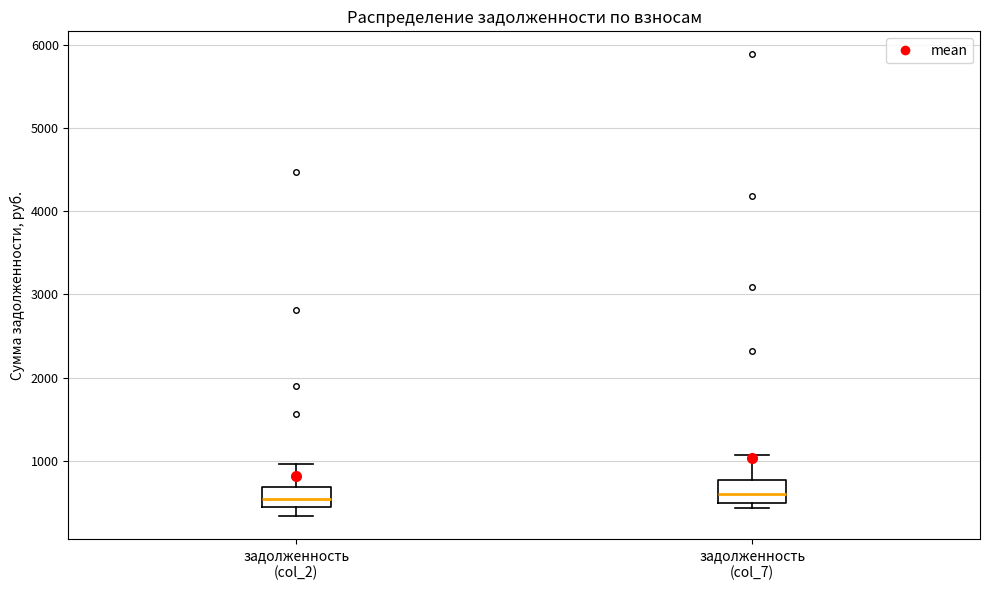

Reading left to right, read every box against the y-axis: the position of its median line, the range the box covers, and the ends of its whiskers. The values are not printed on the chart, so give them approximately, as read against the axis.

задолженность (col_2): median 500, box 400 to 700, whiskers 300 to 1000
задолженность (col_7): median 600, box 500 to 800, whiskers 400 to 1100